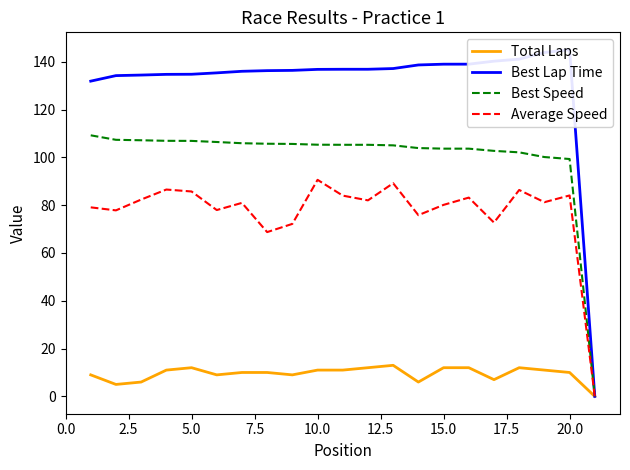

How many data points in Total Laps are above 10?

10